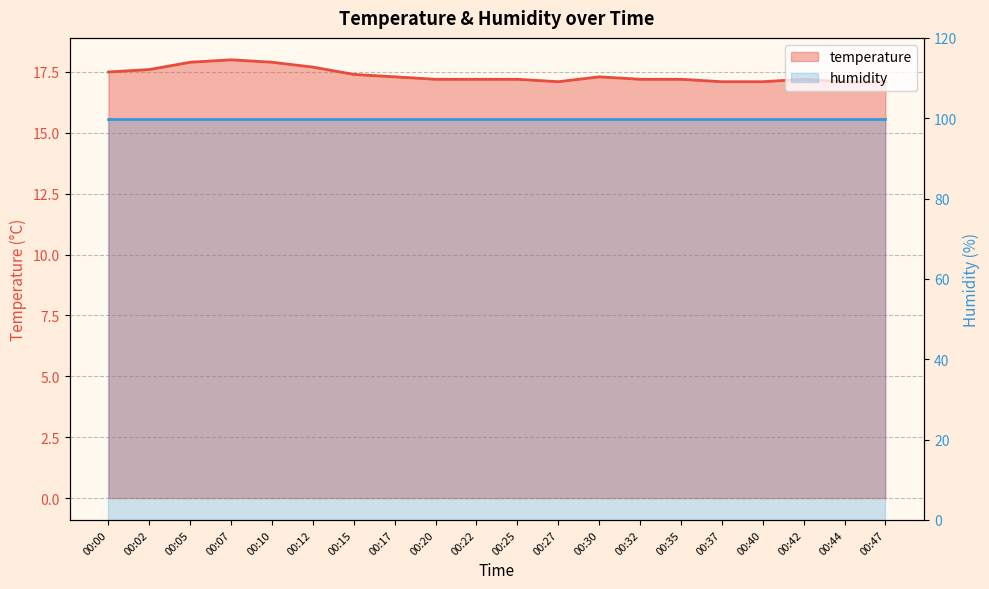

Reading left to right, transcribe all the data shown in this chart.

00:00=17.5	00:02=17.6	00:05=17.9	00:07=18.0	00:10=17.9	00:12=17.7	00:15=17.4	00:17=17.3	00:20=17.2	00:22=17.2	00:25=17.2	00:27=17.1	00:30=17.3	00:32=17.2	00:35=17.2	00:37=17.1	00:40=17.1	00:42=17.2	00:44=17.1	00:47=17.1